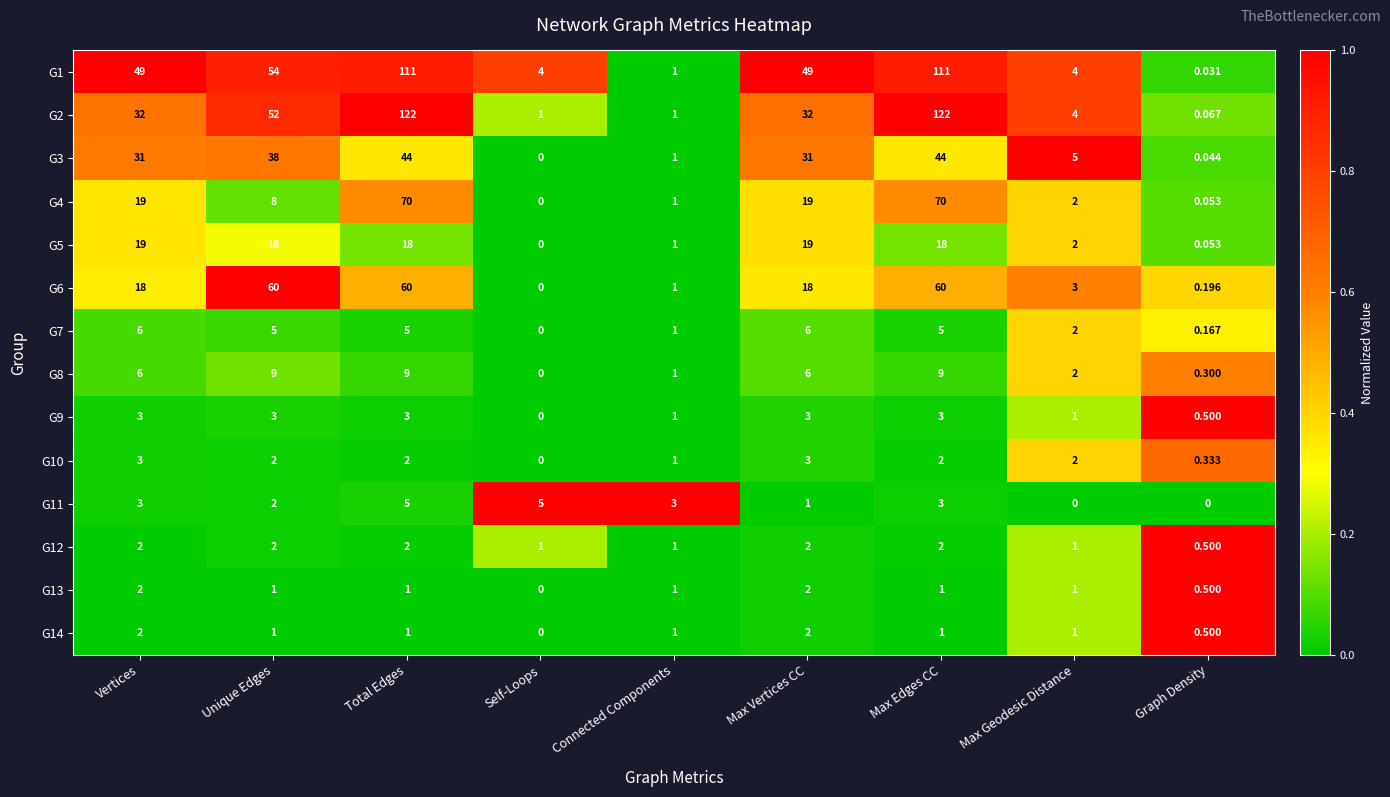

Which series has the largest total across all categories?

G1